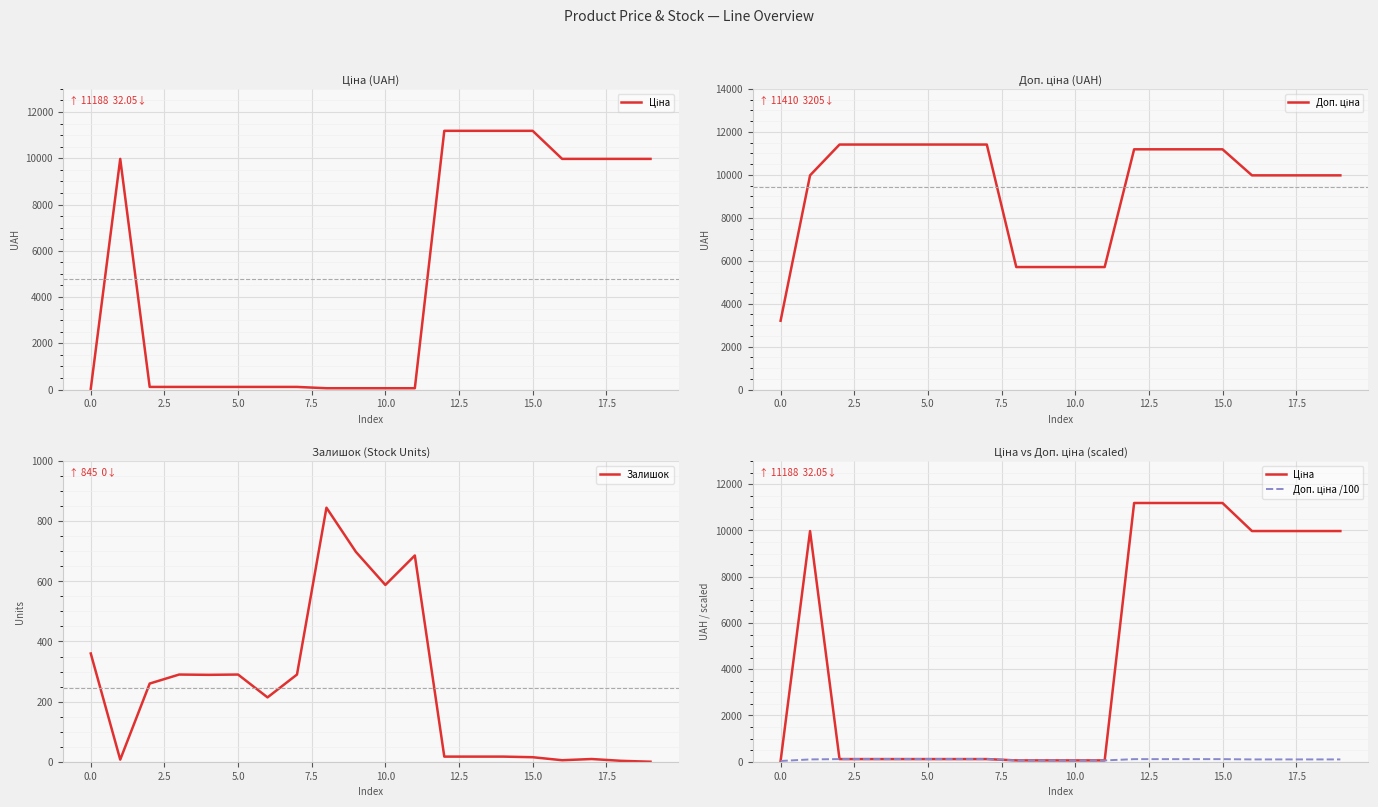

What is the label of the 9th point from the right?

11